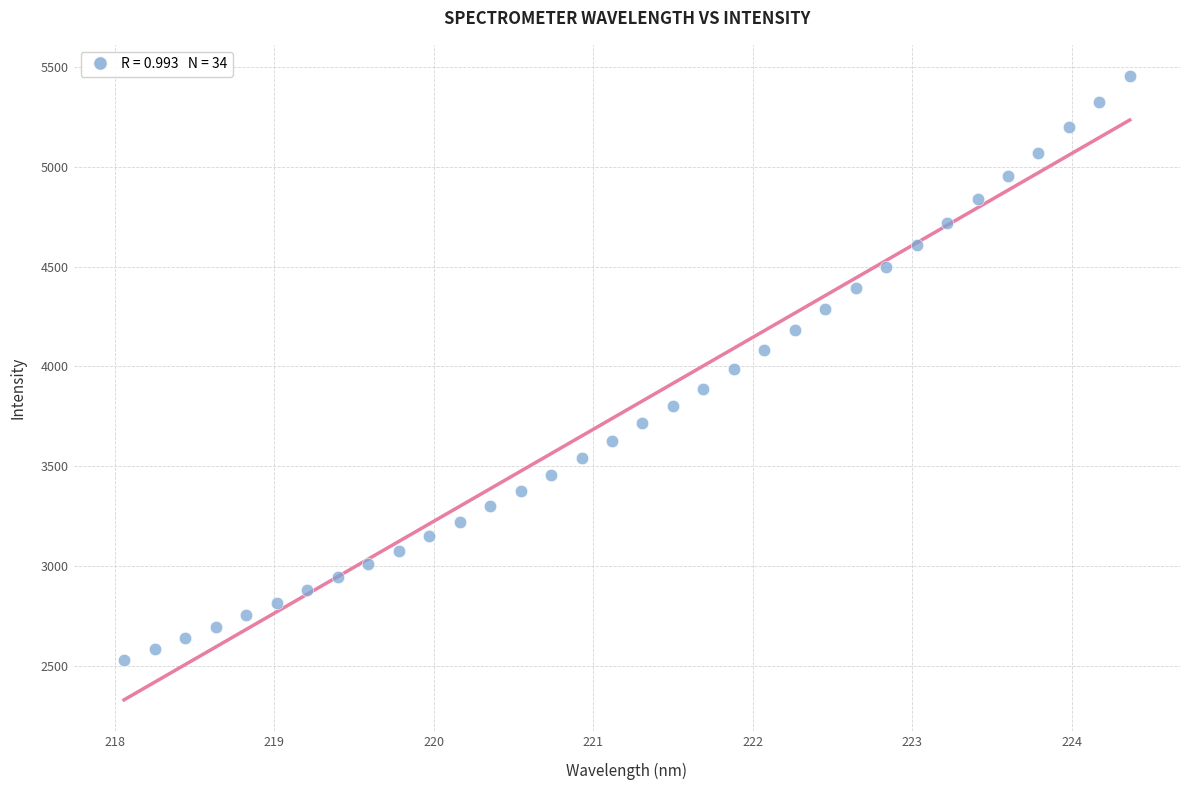

What is the range of Y values (max minus min)?

2921.3